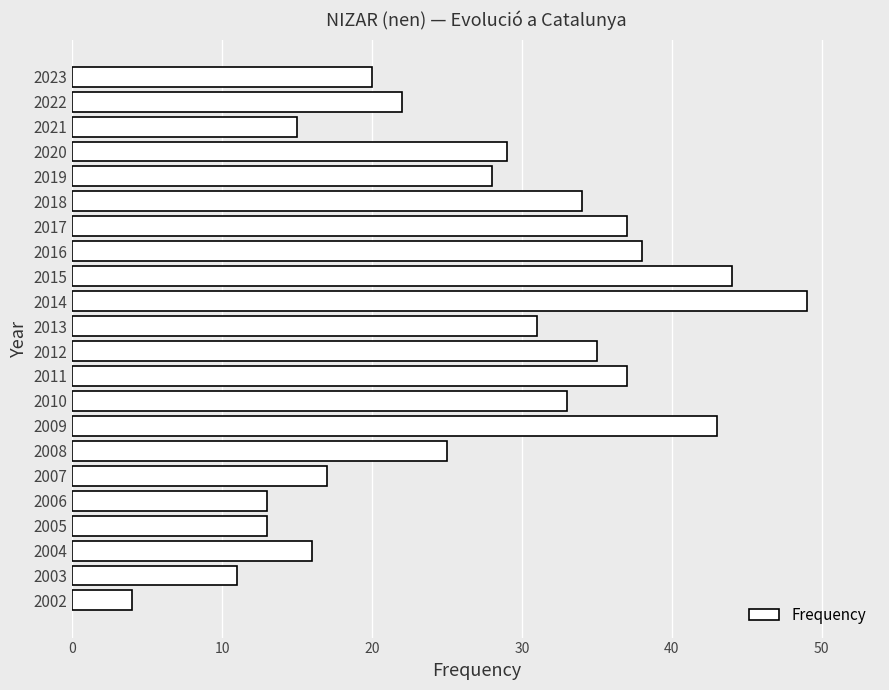

True or false: the data shows 11 at 2007.

False